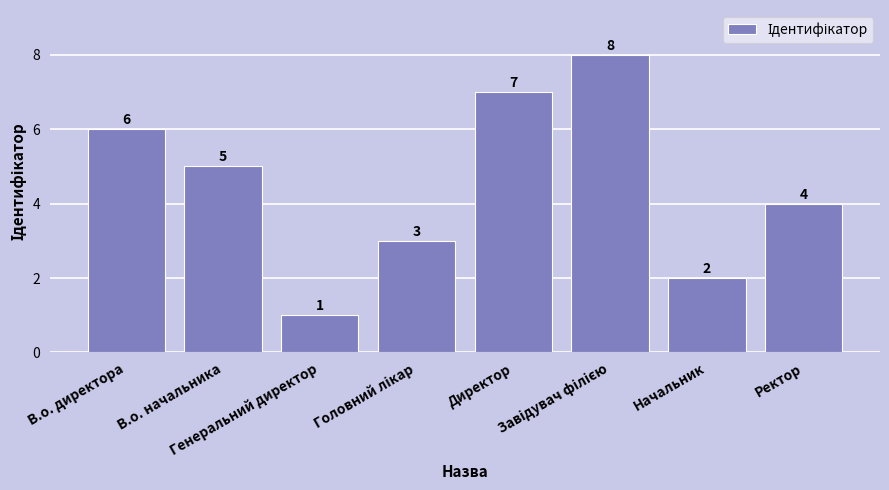

What is the difference between the maximum and second lowest values?

6